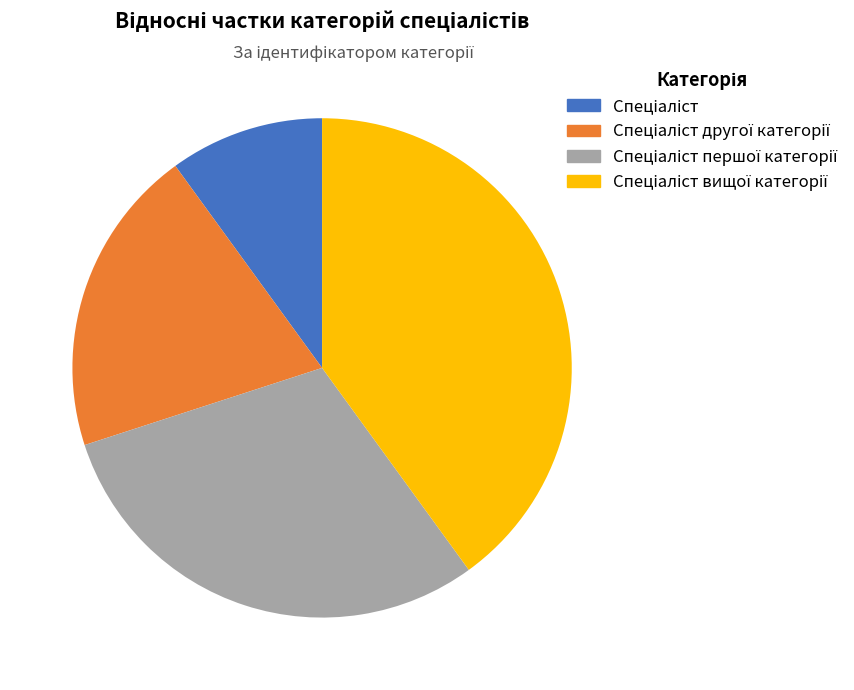

How many slices are in this pie chart?

4